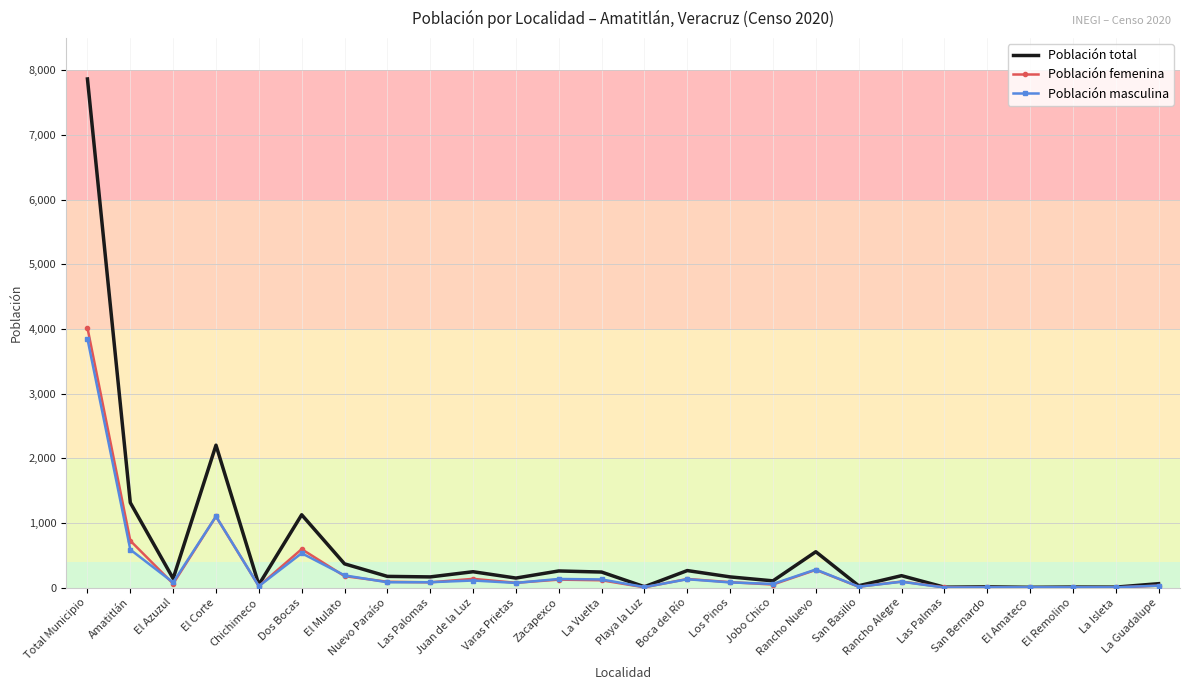

Between Dos Bocas and Varas Prietas, which series saw the biggest shift?

Población total